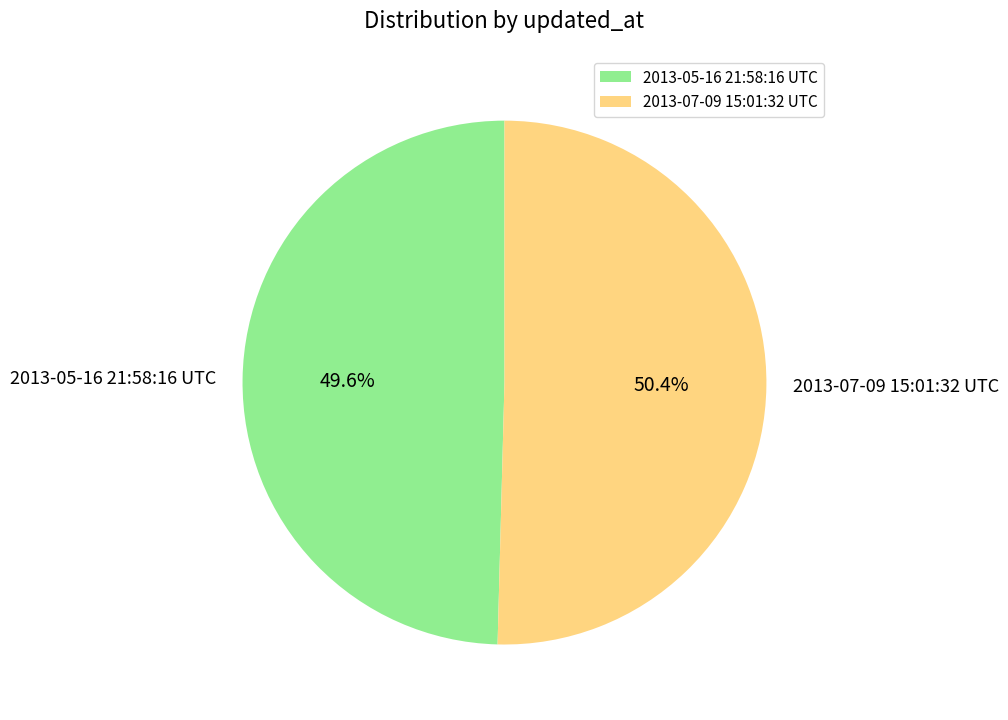

Count the number of slices in the pie.

2